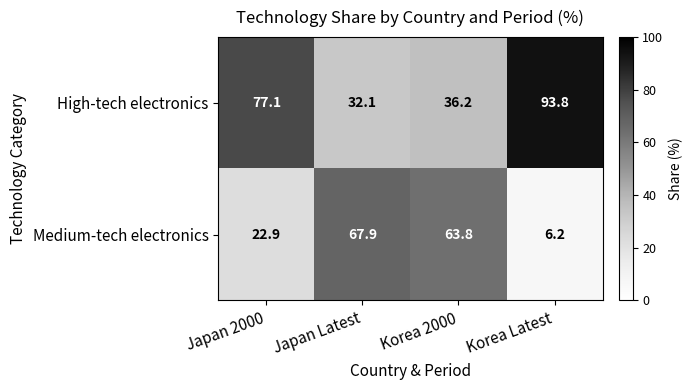

Reading right to left, extract all data points from this chart.

High-tech electronics: Korea Latest=93.8	Korea 2000=36.2	Japan Latest=32.1	Japan 2000=77.1
Medium-tech electronics: Korea Latest=6.2	Korea 2000=63.8	Japan Latest=67.9	Japan 2000=22.9